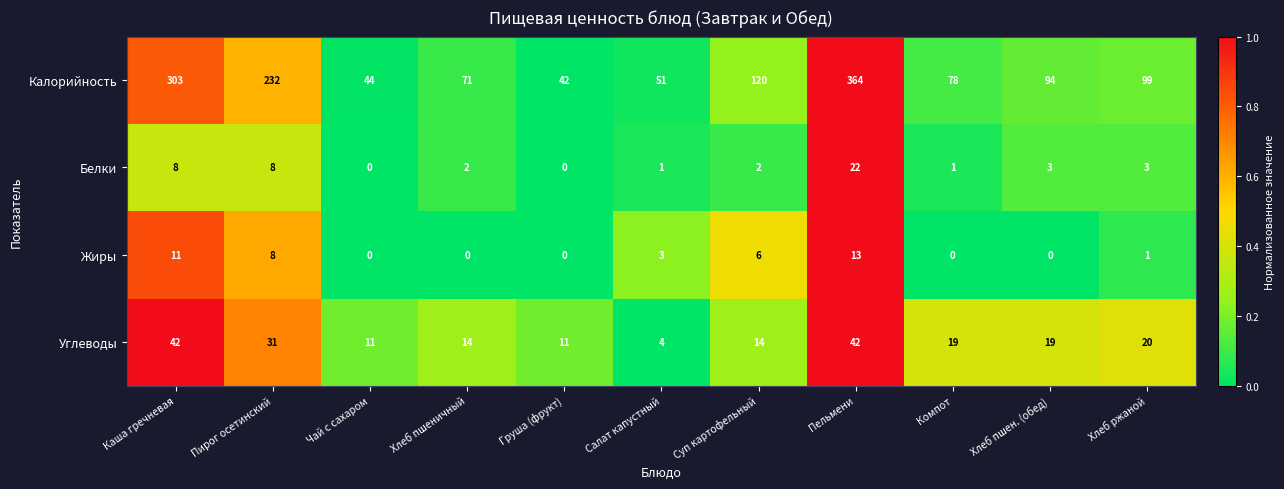

What is the average value of the Углеводы series?

21